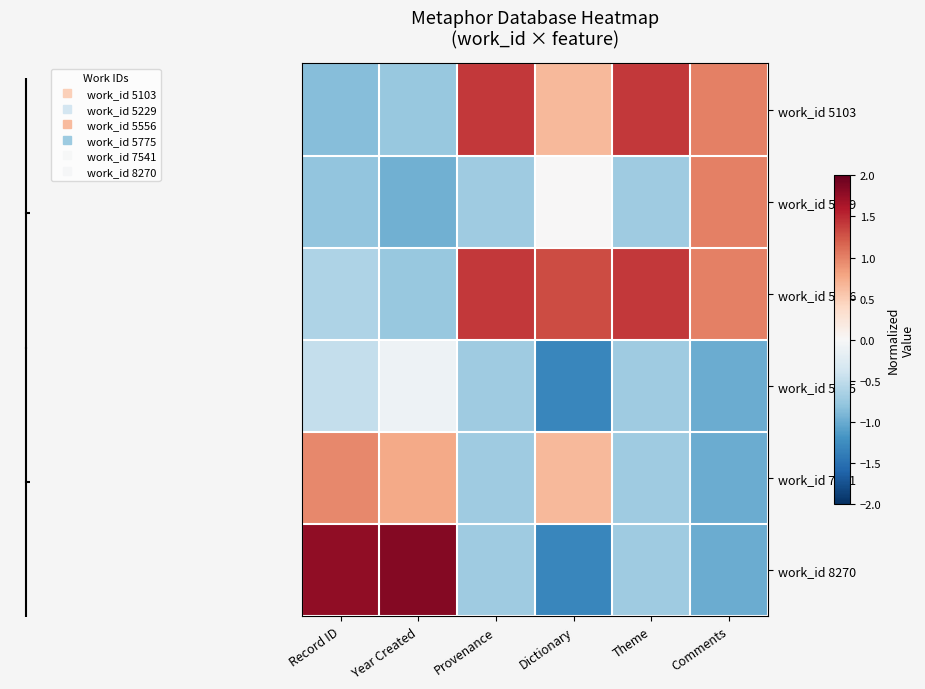

What is the difference between the highest and lowest values at Year Created?

2.8